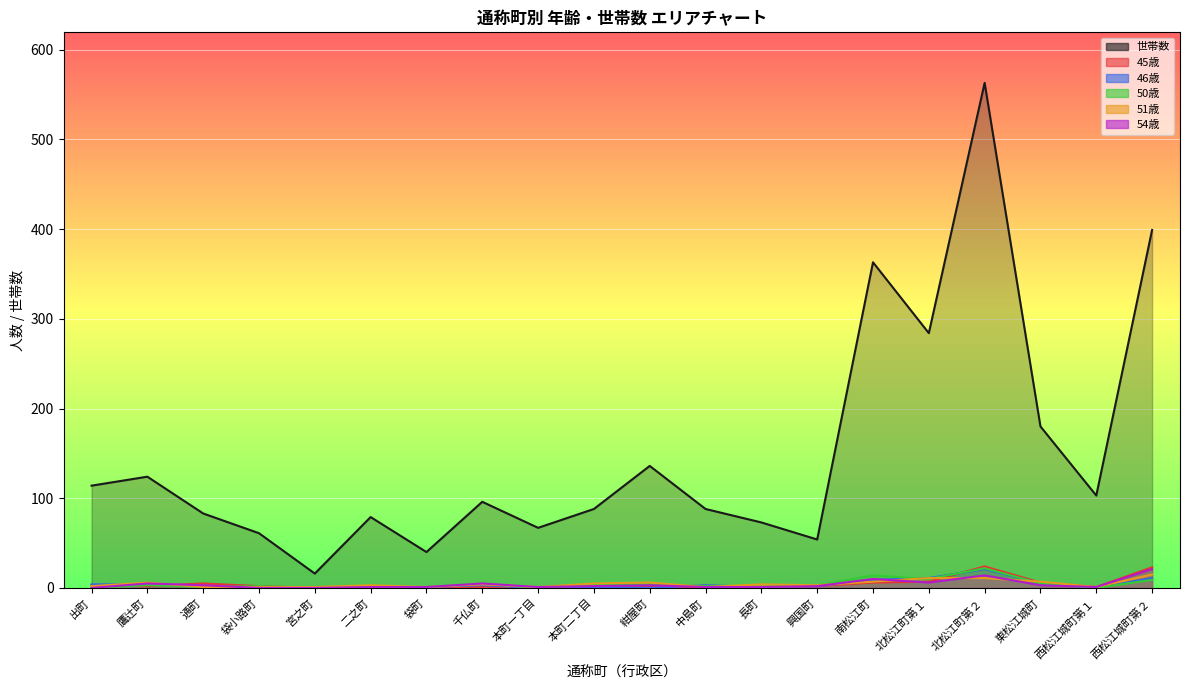

In 世帯数, how many points are higher than both neighbors (excluding endpoints)?

6